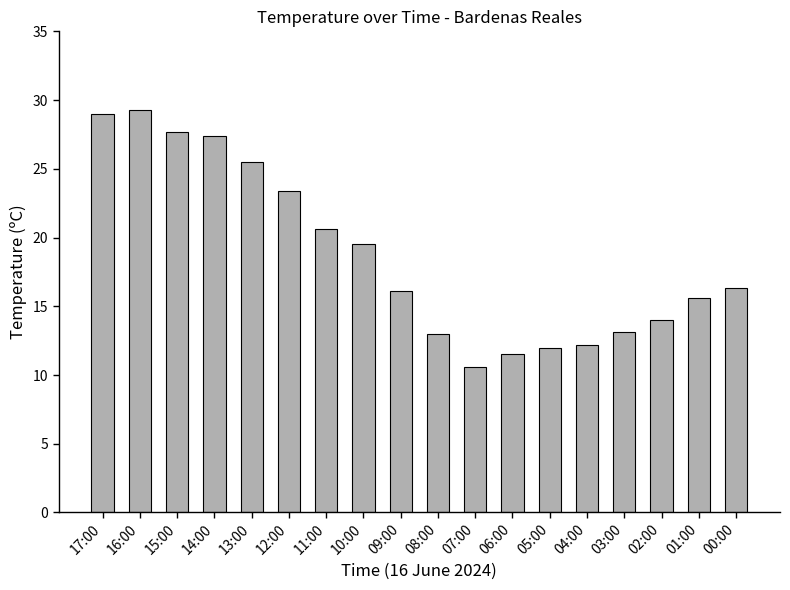

What is the average value?

18.7